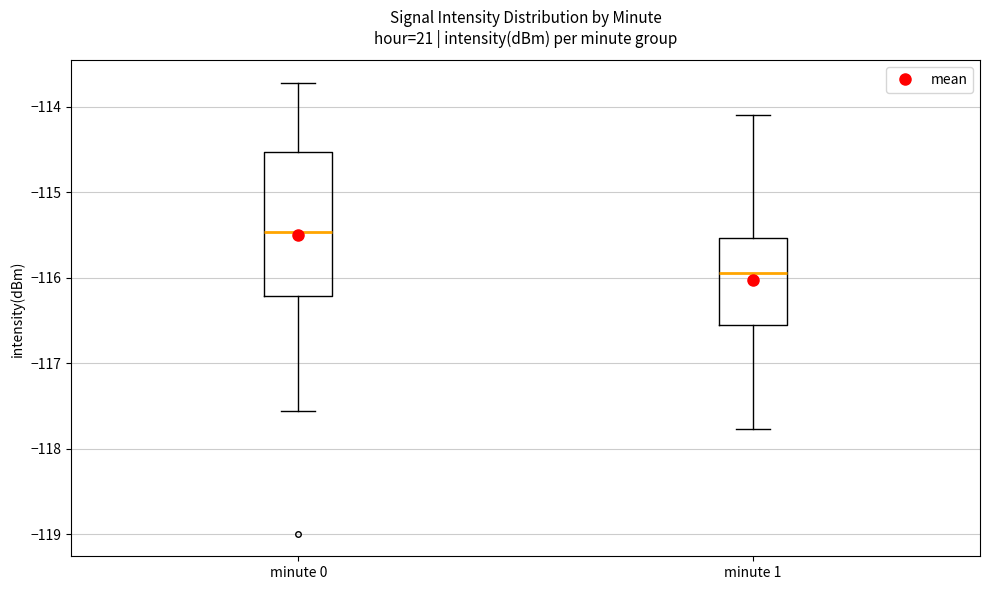

Reading left to right, transcribe this box plot: for each box, give where its median line is, the range the box spans, and where its two whiskers end, as read against the y-axis. The values are not printed on the chart, so give them approximately, as read against the axis.

minute 0: median -115.5, box -116.2 to -114.5, whiskers -117.6 to -113.7
minute 1: median -115.9, box -116.5 to -115.5, whiskers -117.8 to -114.1